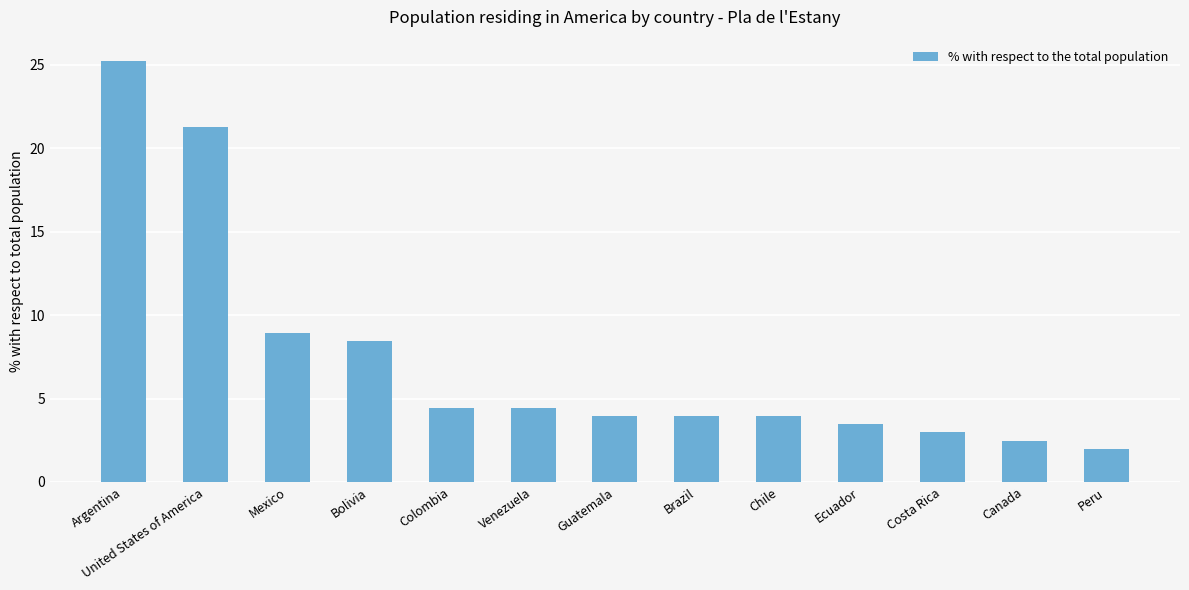

What is the value of the 8th bar from the left?

4.0